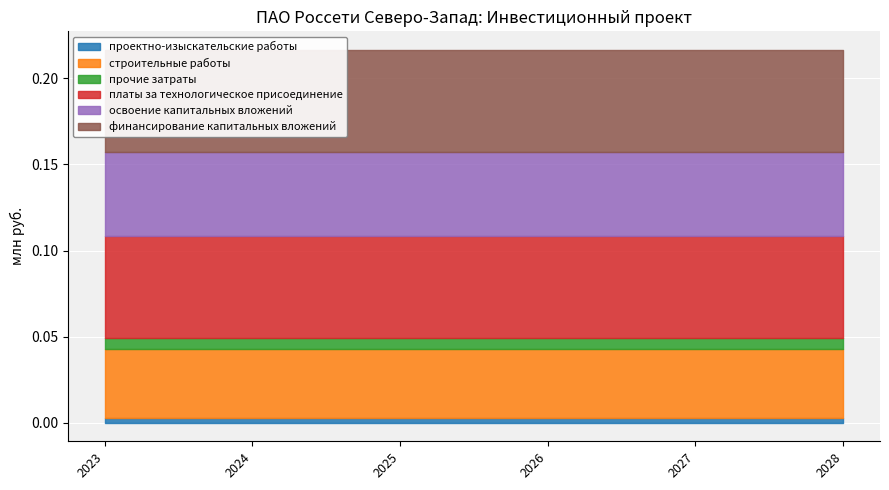

At how many categories does at least one series exceed 0?

6